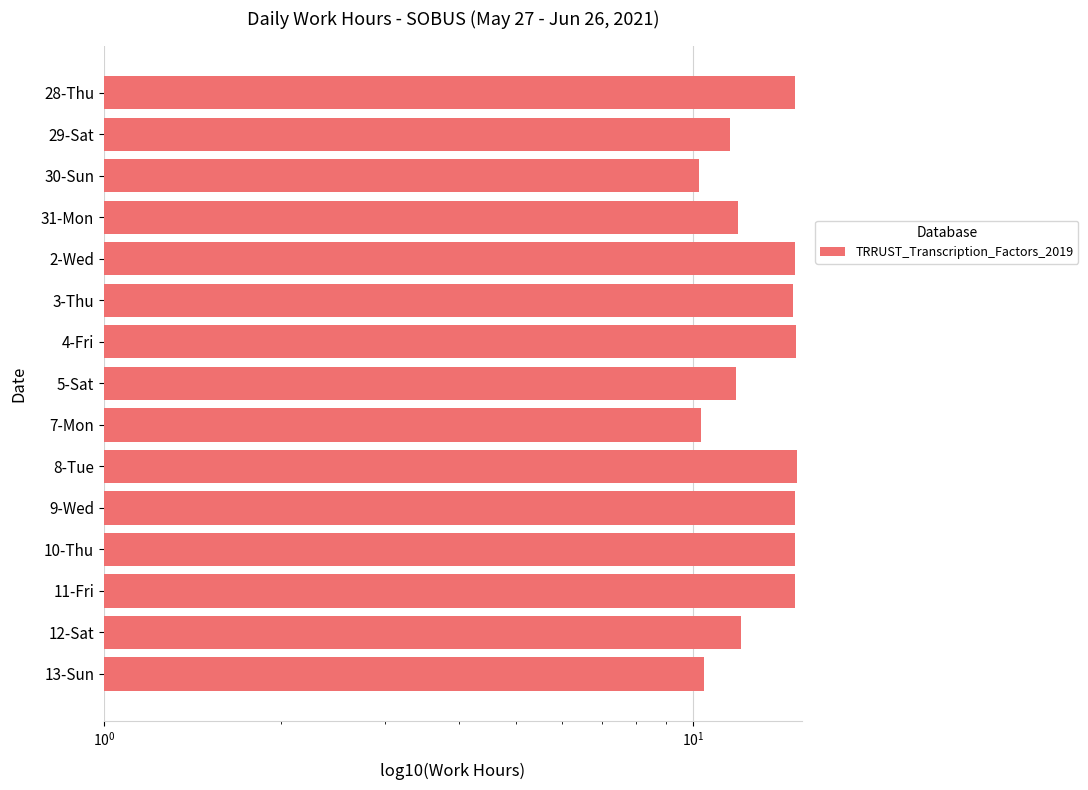

Count the values in the range 11 to 14.

4